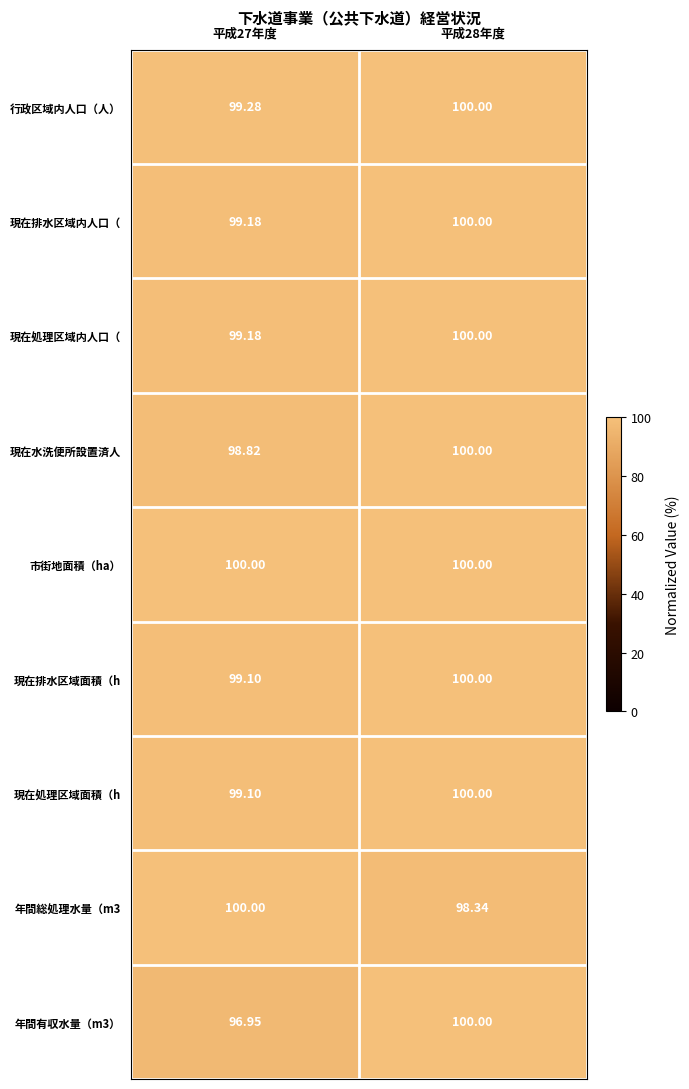

Is the value of 現在処理区域面積（h at 平成27年度 greater than the value of 現在排水区域面積（h at 平成28年度?

No